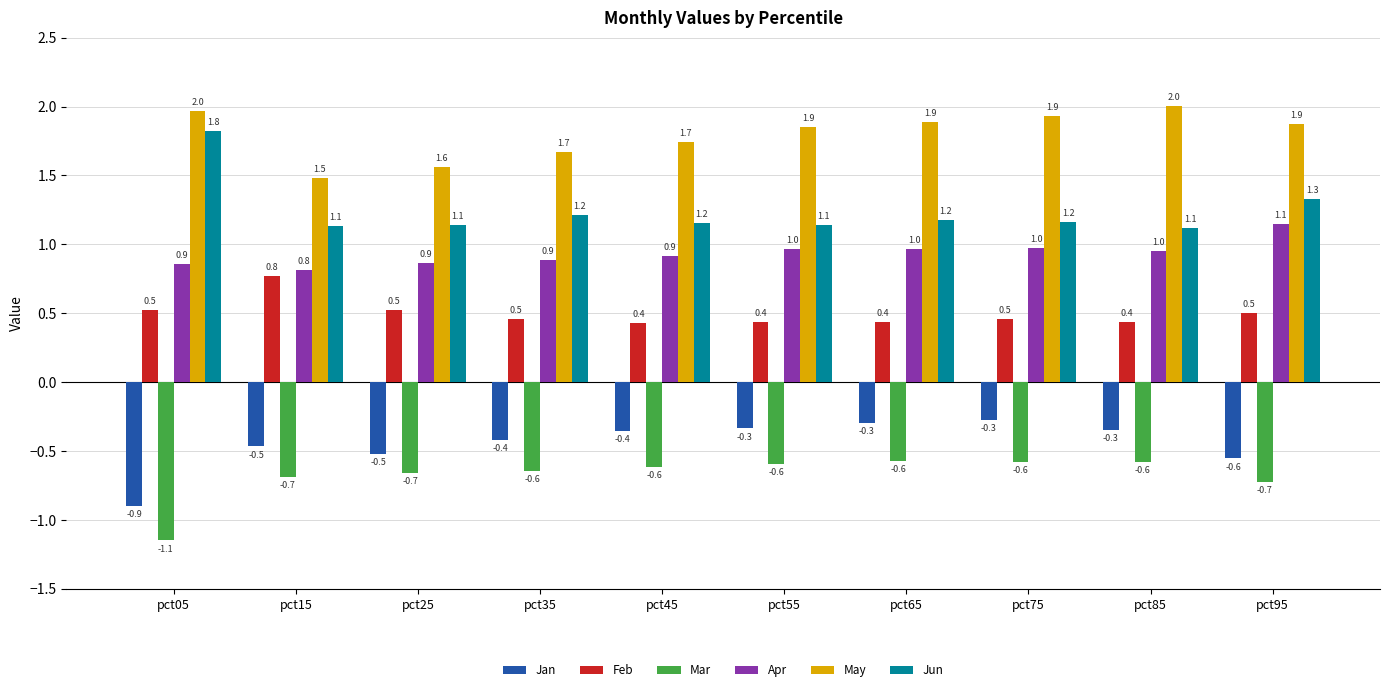

What value does the May series have at pct25?

1.6